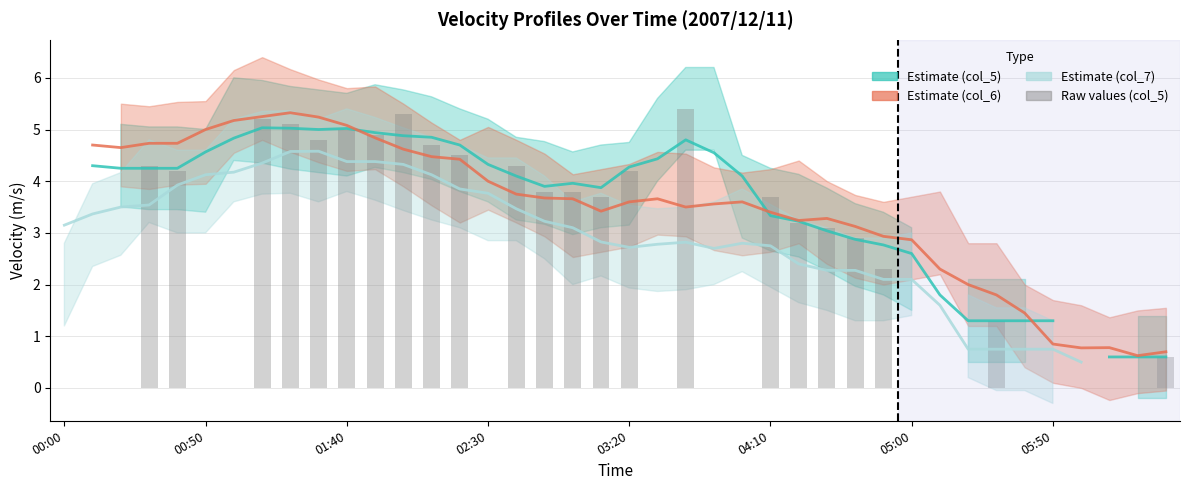

What is the difference between the second highest and minimum values in the Raw values (col_5) series?

5.3